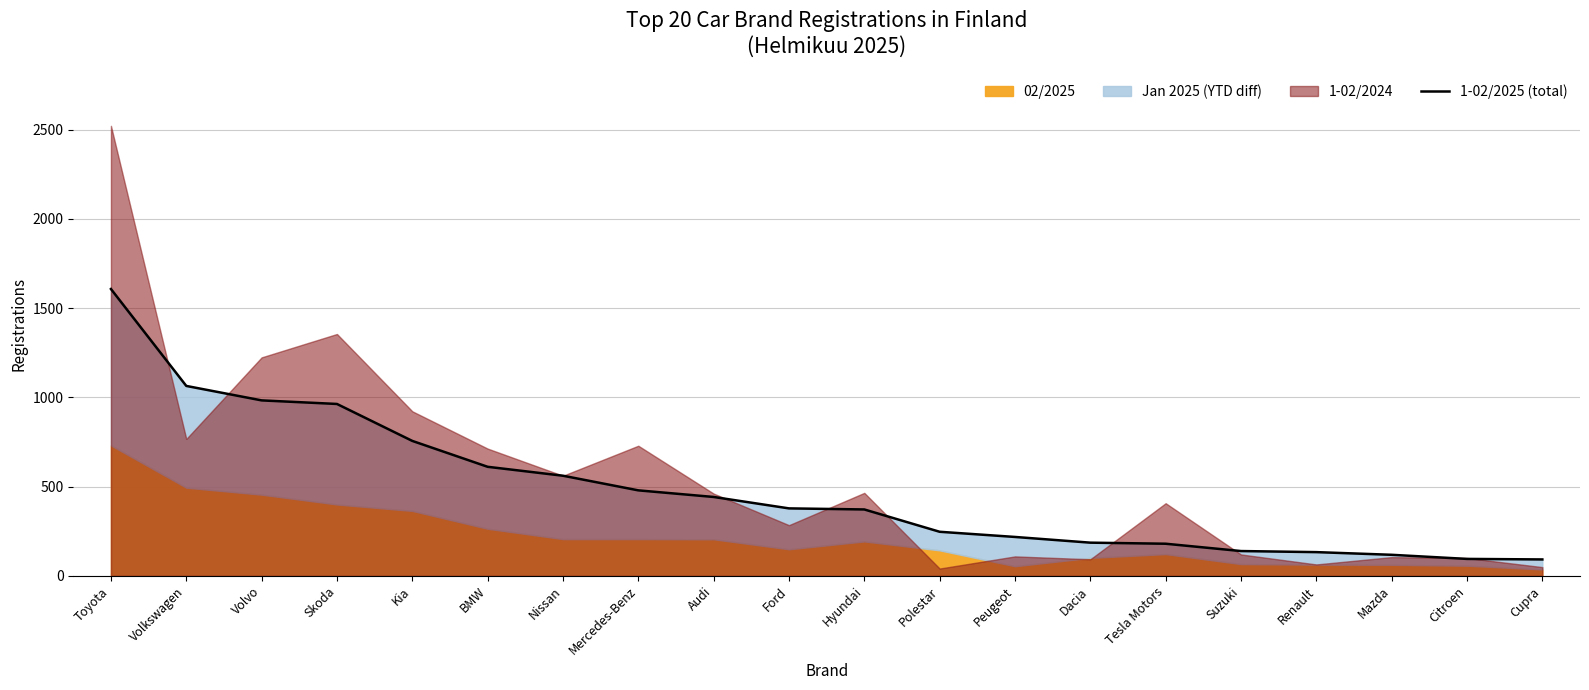

Does the chart display data point markers on the line(s)?

No